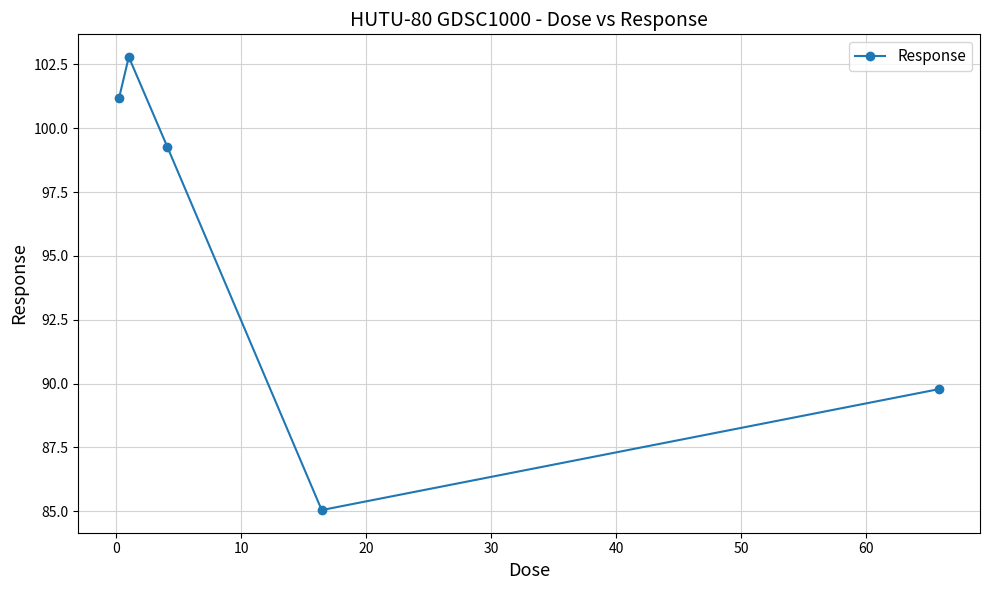

What is the difference between the maximum and second lowest values?

13.0